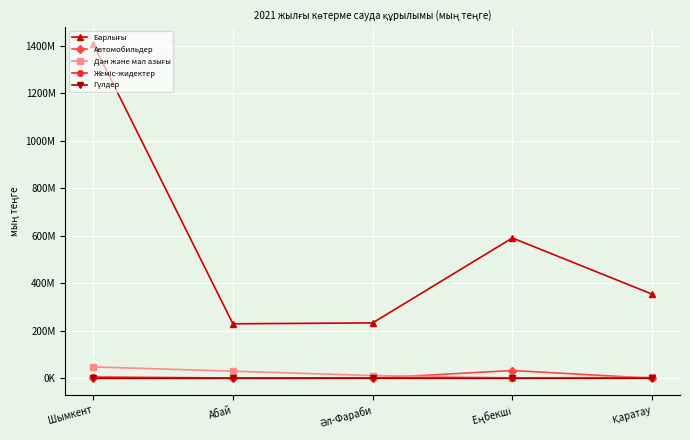

At which category is the sum across all series the highest?

Шымкент